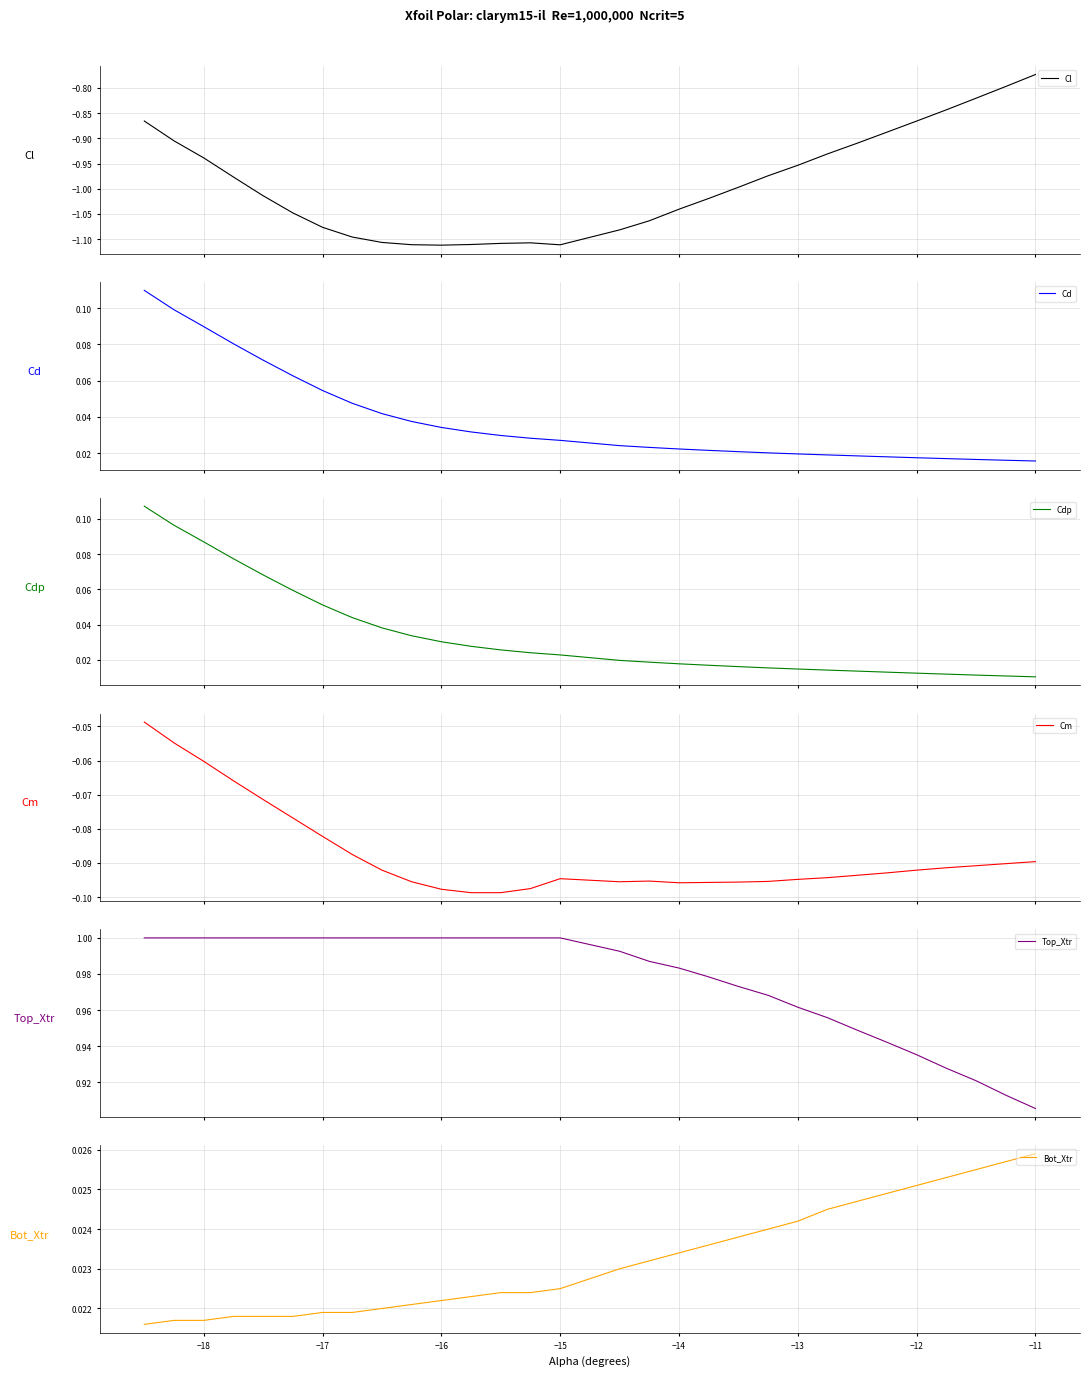

What is the sum of all Cdp values?

1.0